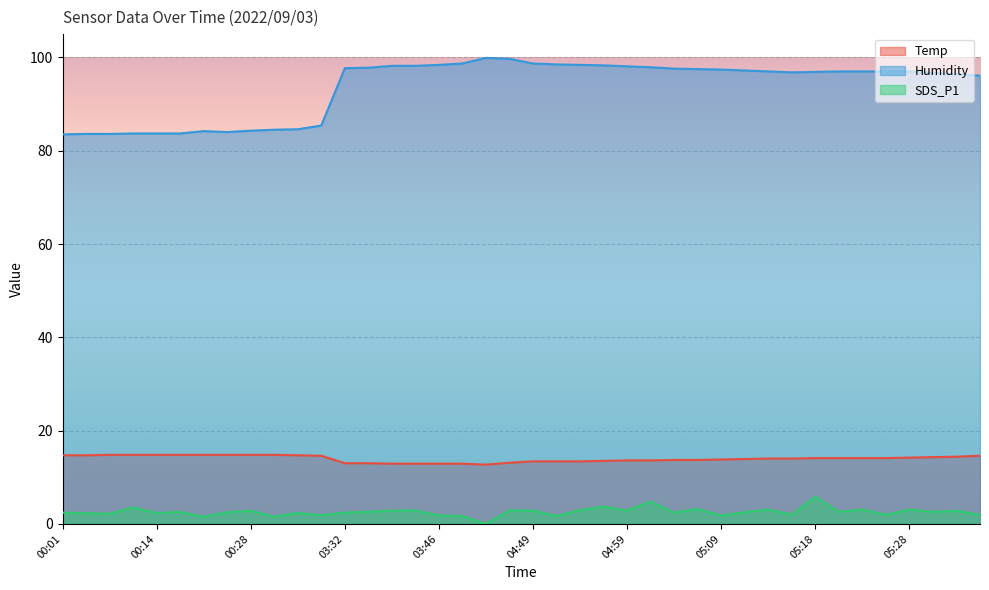

True or false: SDS_P1 and Humidity cross at least once.

False